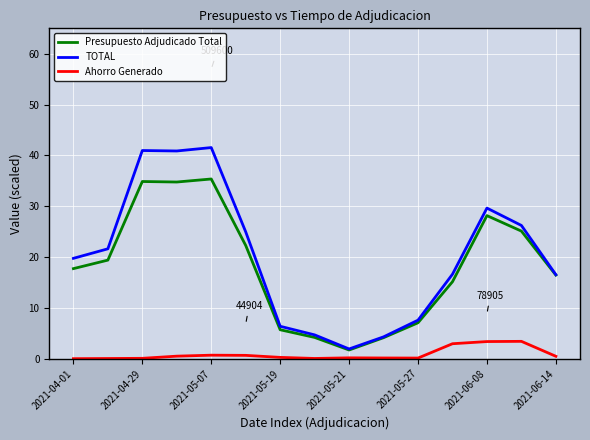

What is the lowest value of the Presupuesto Adjudicado Total series?

1.7